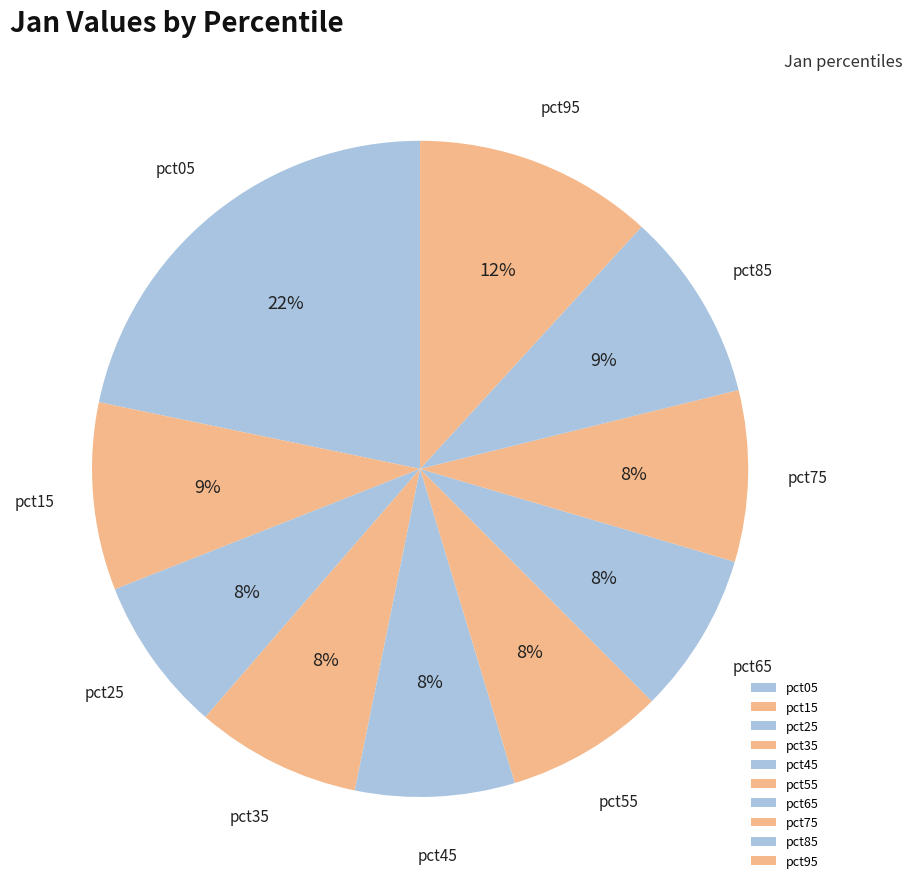

To the nearest percent, what is the difference between the pct45 and pct95 slice percentages?

4%